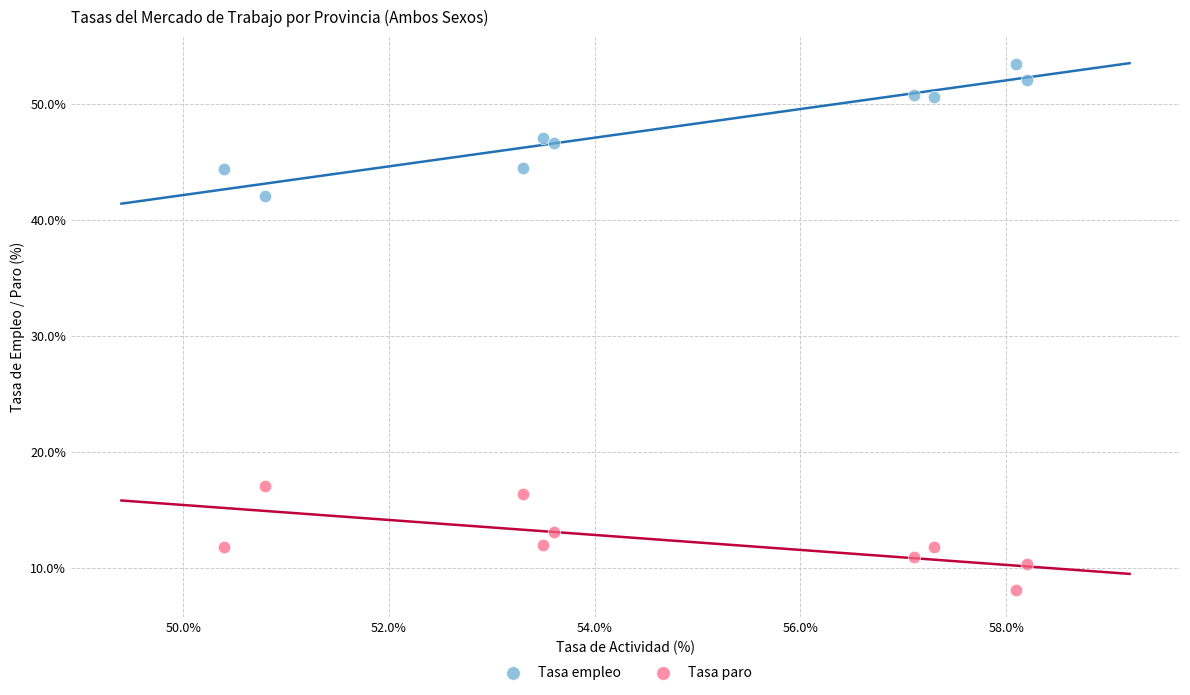

Across all data points, what is the range of Y values (max minus min)?

45.3